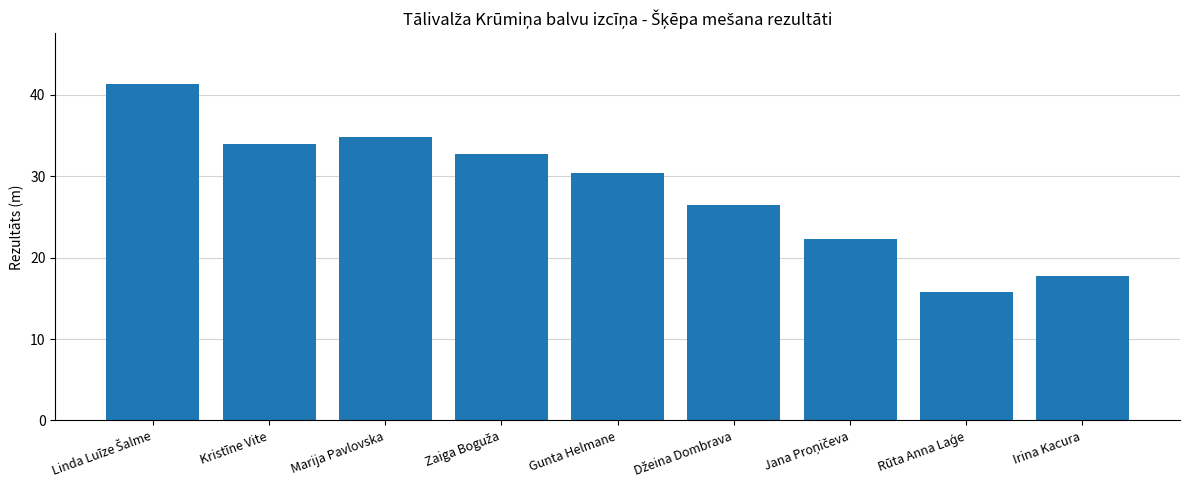

Does the chart contain stacked bars?

No